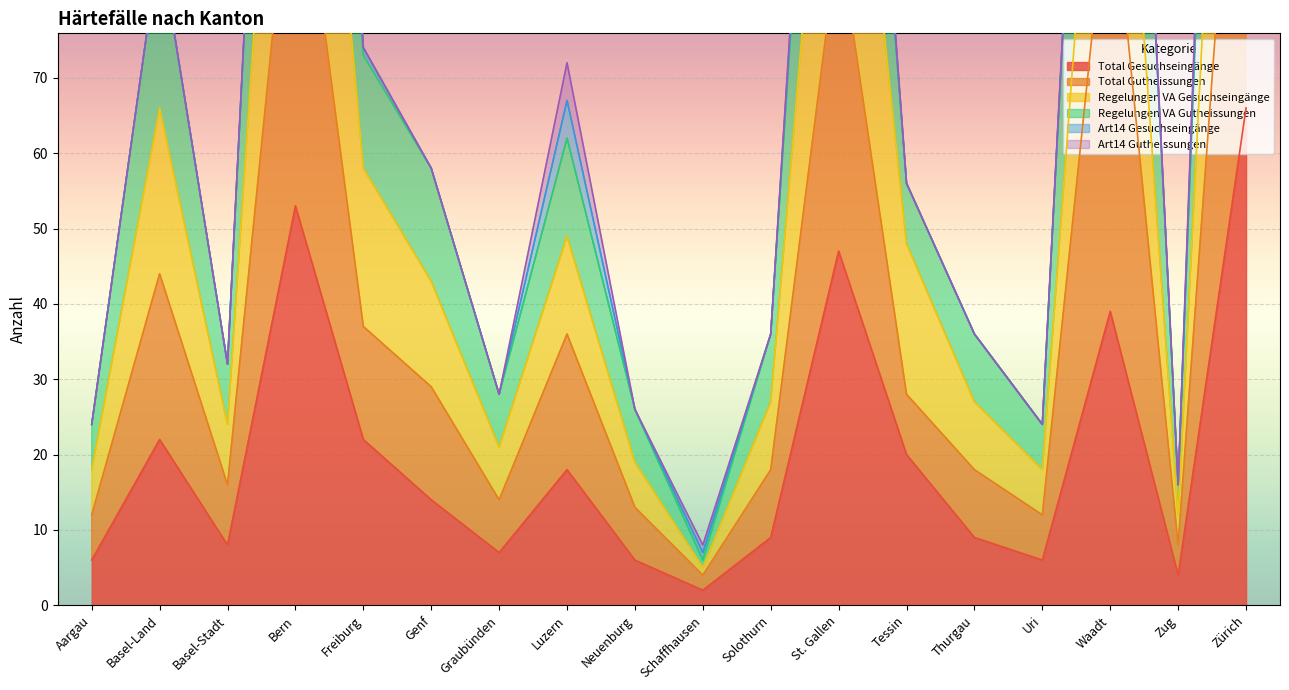

What is the minimum value shown in the chart?

2